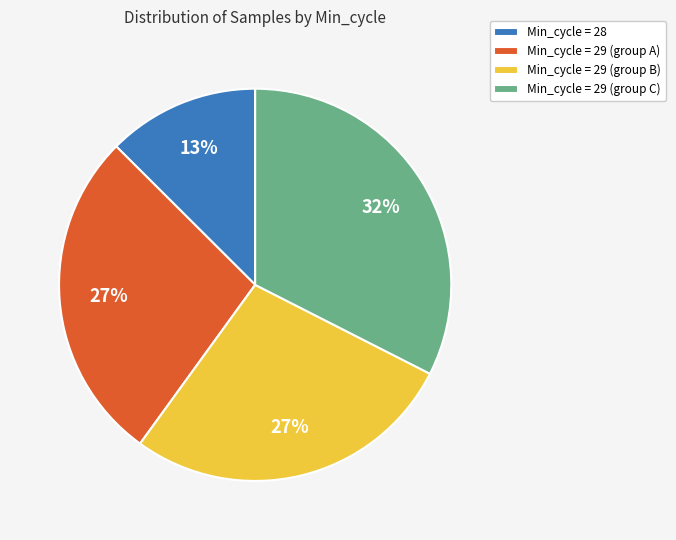

True or false: Min_cycle = 29 (group C) accounts for 27% of the total.

False